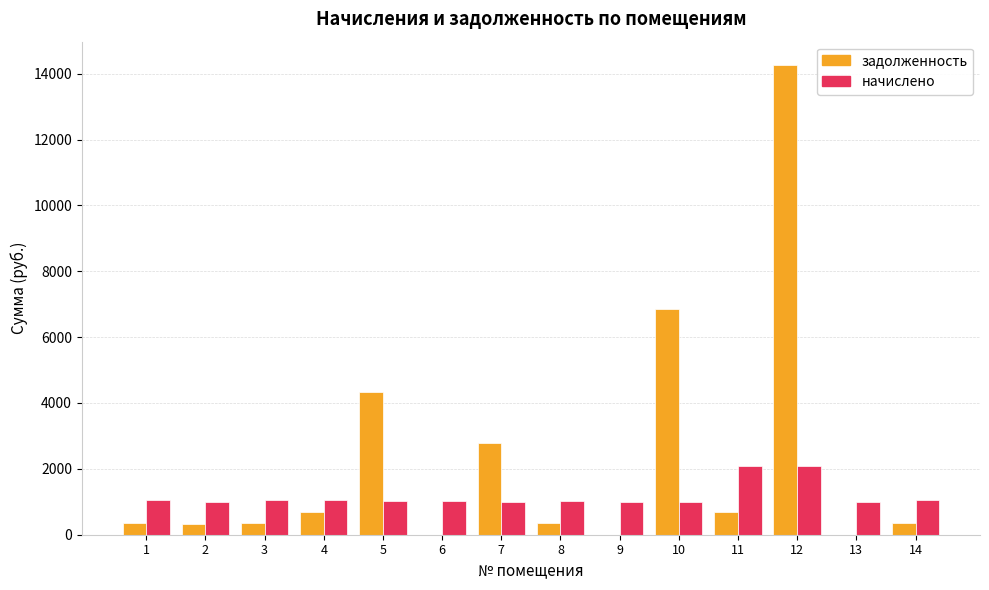

At which label does задолженность first exceed 353?

4